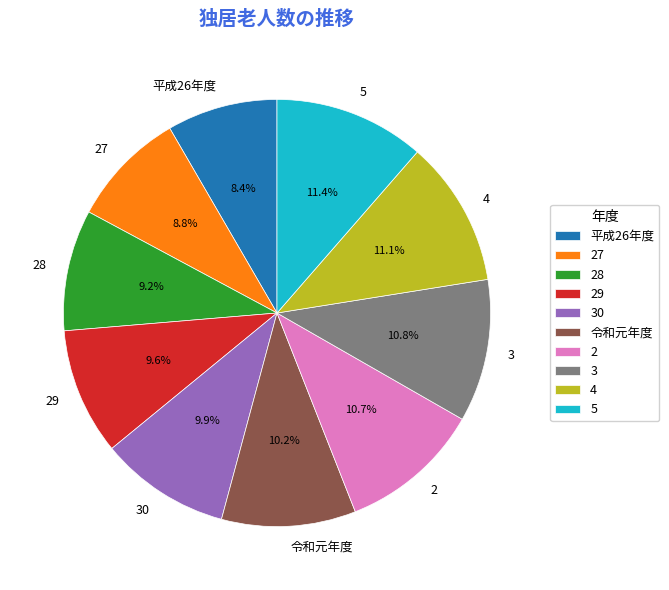

To the nearest percent, what is the average slice percentage?

10%